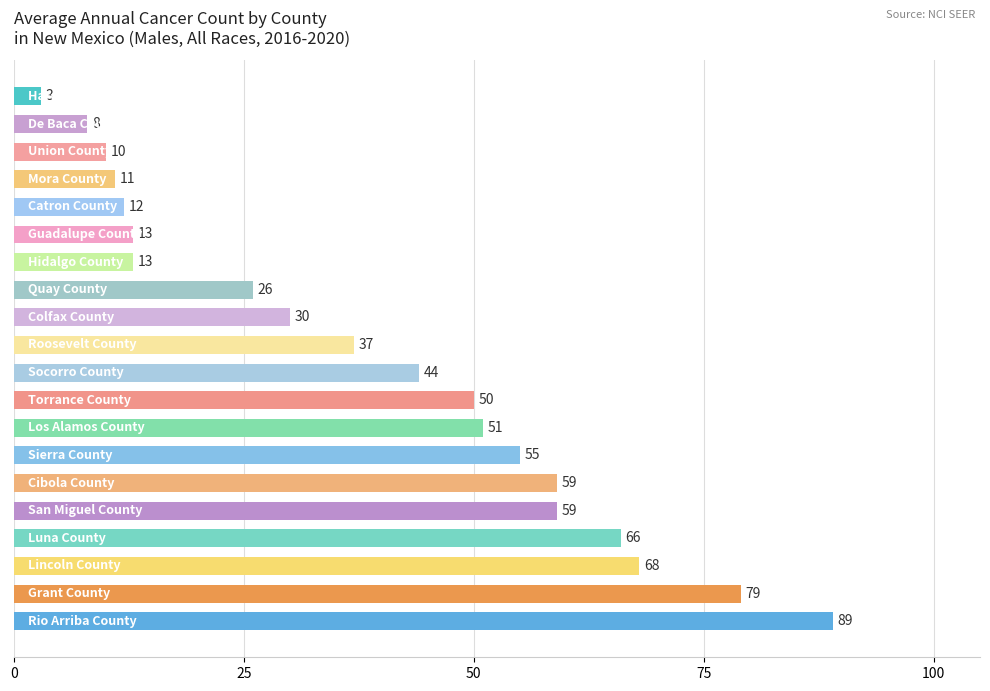

What is the difference between the maximum and second lowest values?

81